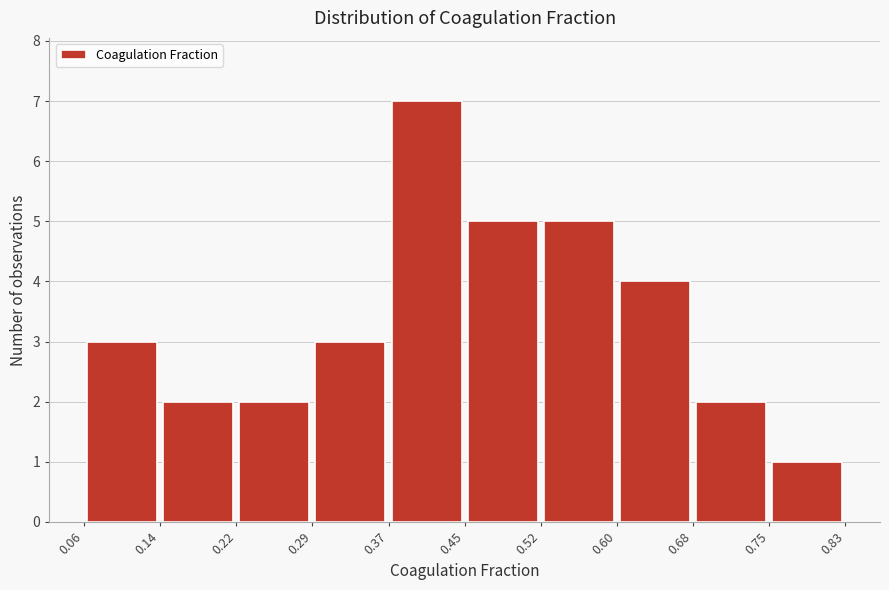

Reading left to right, transcribe this chart: for each bar, give the range it covers on the x-axis and its height. The values are not printed on the chart, so give them approximately, as read against the axis.

0.06 to 0.14: 3
0.14 to 0.22: 2
0.22 to 0.29: 2
0.29 to 0.37: 3
0.37 to 0.45: 7
0.45 to 0.52: 5
0.52 to 0.60: 5
0.60 to 0.68: 4
0.68 to 0.75: 2
0.75 to 0.83: 1